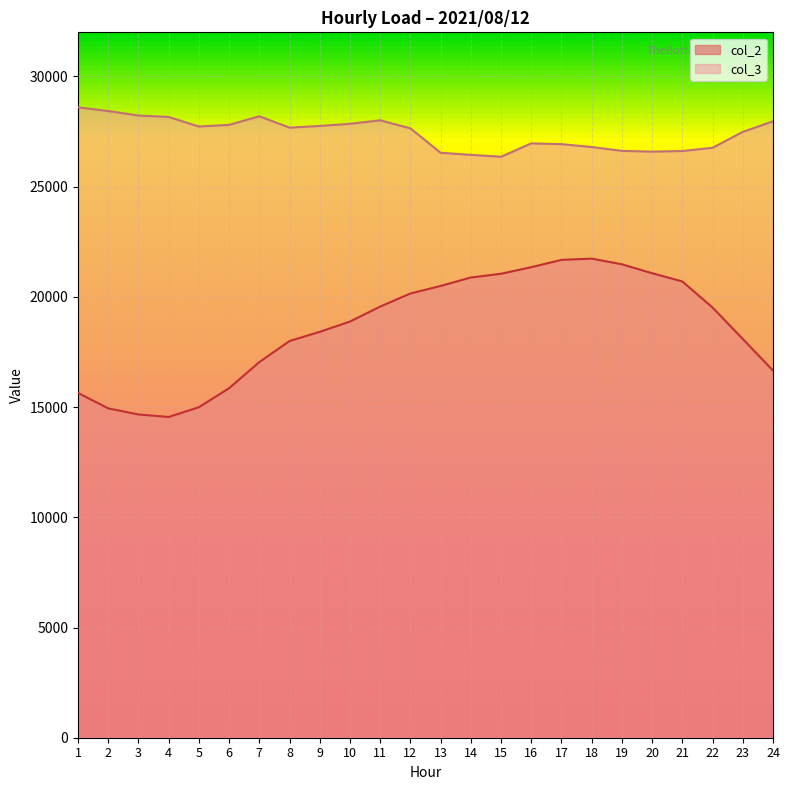

True or false: col_2 has a value of 32823 at 16.

False